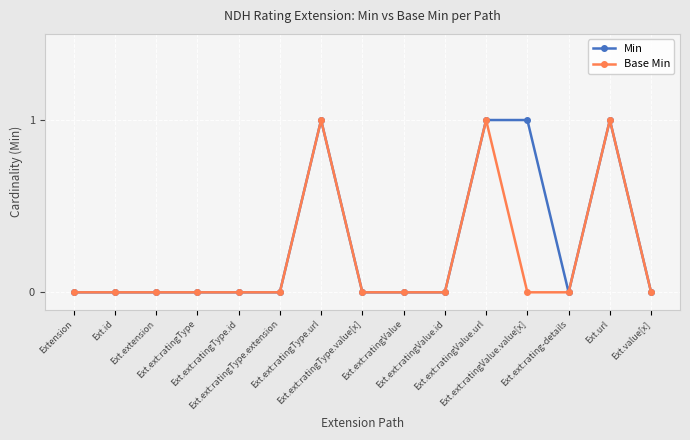

The Base Min series shows 1 at Ext.id. True or false?

False